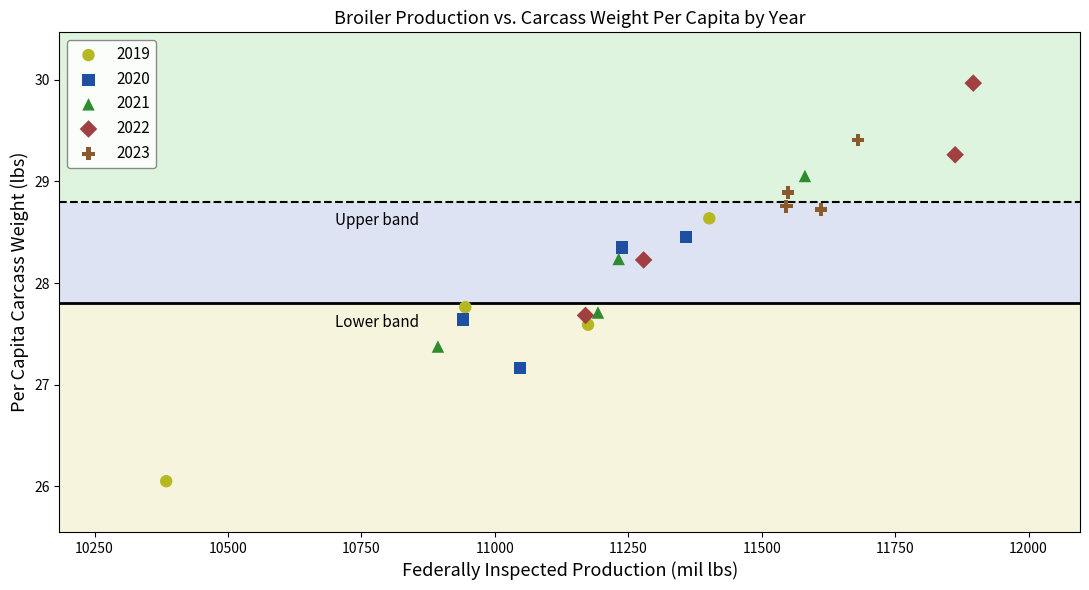

Which series reaches the minimum Y coordinate?

2019